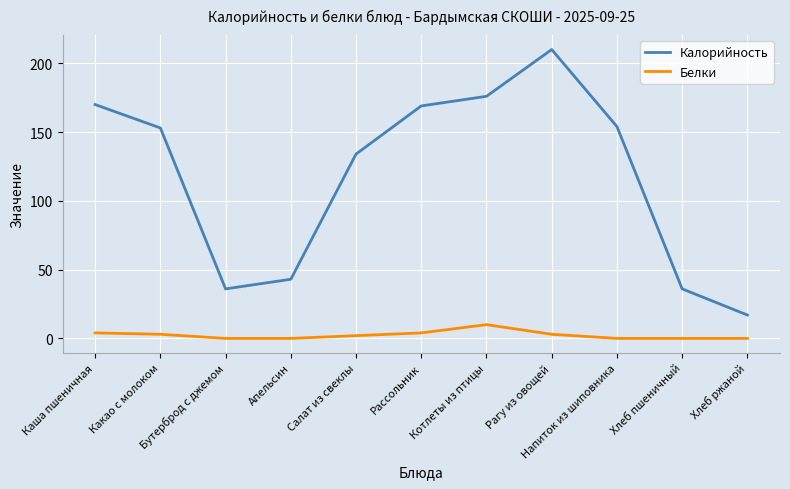

Count the number of data series in this chart.

2